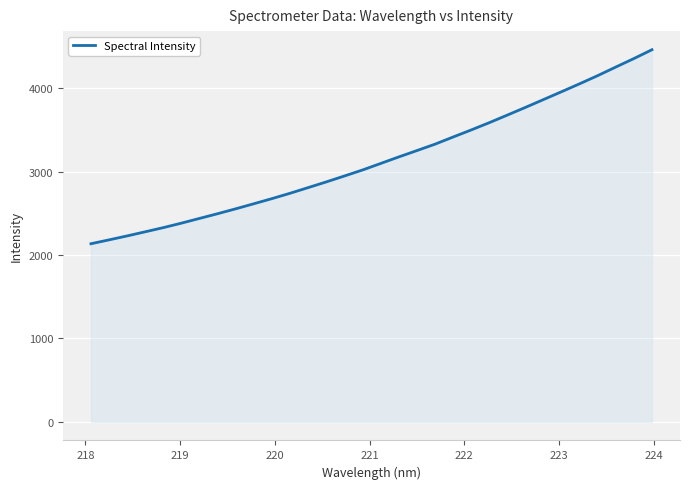

What is the maximum value shown in the chart?

4464.2